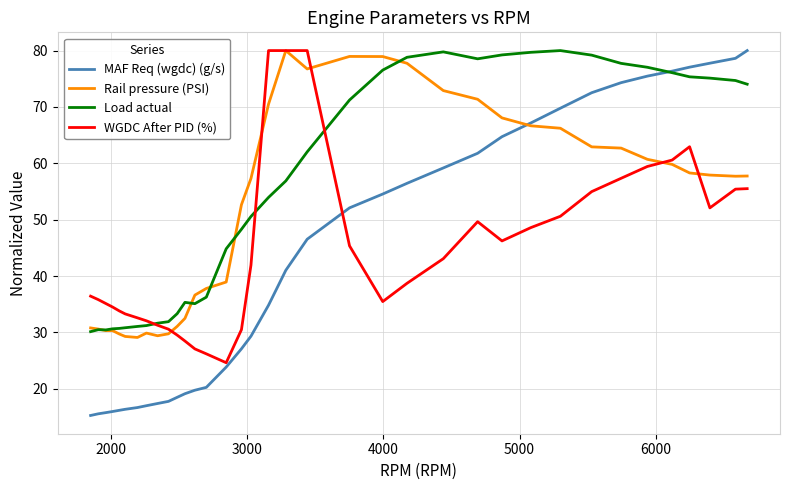

What is the lowest value of the WGDC After PID (%) series?

24.6